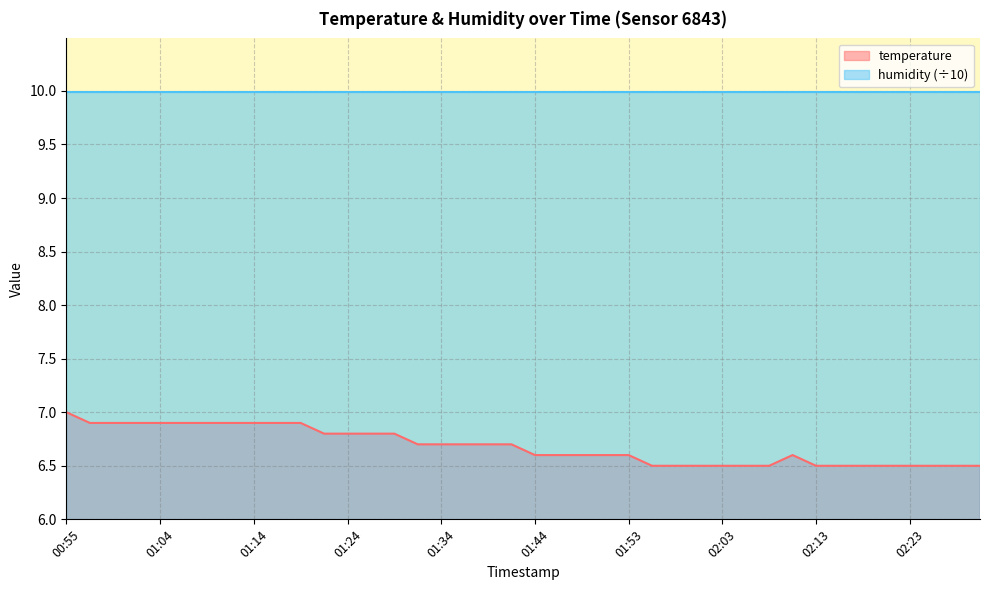

How many data points does each series have?

40